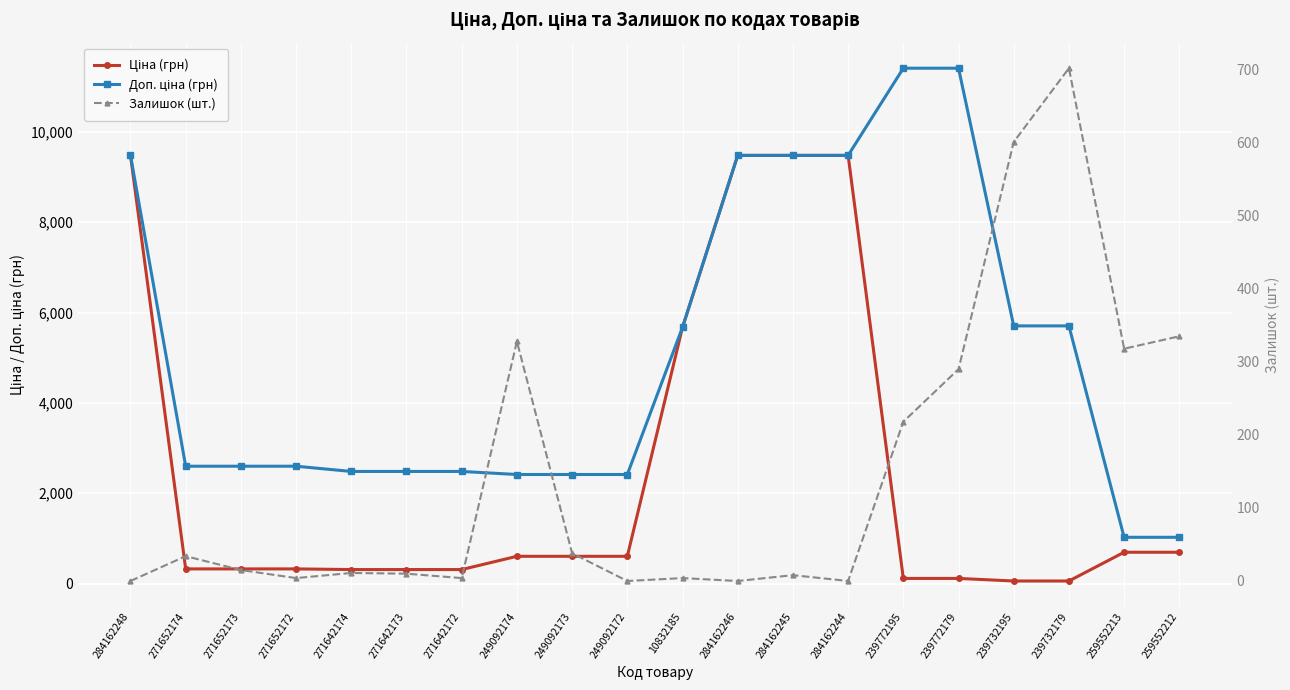

At which category is the sum across all series the highest?

284162245